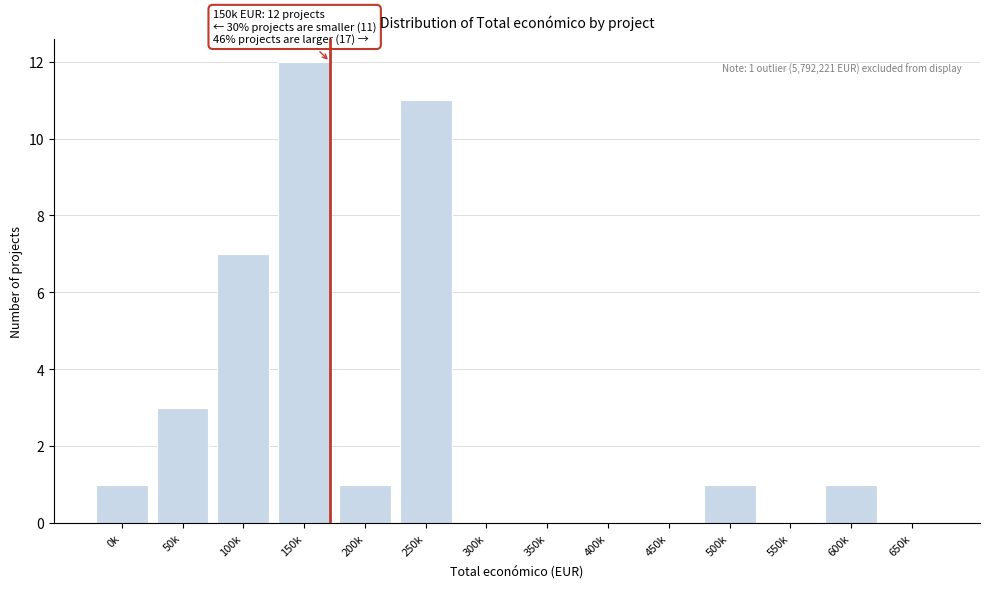

Reading left to right, list all the values displayed in this chart.

0k=1	50k=3	100k=7	150k=12	200k=1	250k=11	300k=0	350k=0	400k=0	450k=0	500k=1	550k=0	600k=1	650k=0